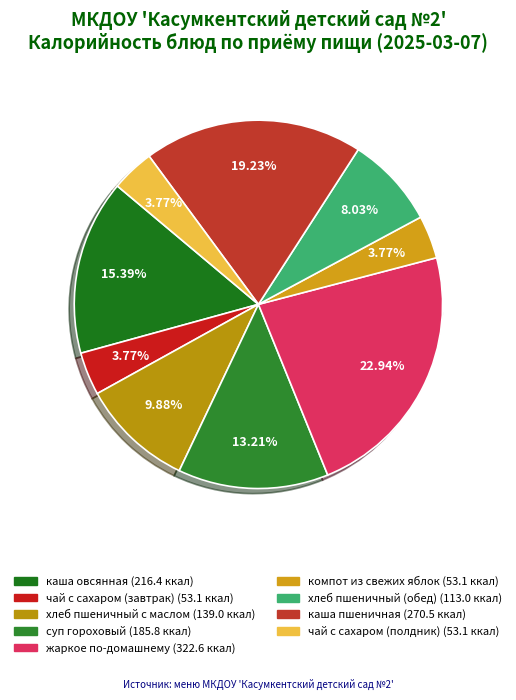

To the nearest percent, what portion does жаркое по-домашнему represent?

23%